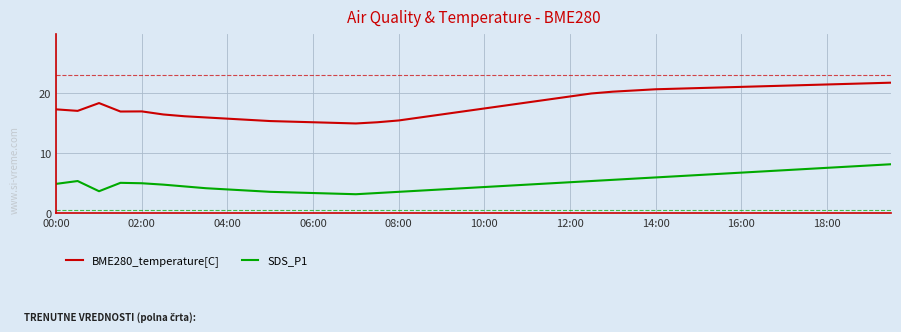

List the series in order of their peak value, highest first.

BME280_temperature[C], SDS_P1